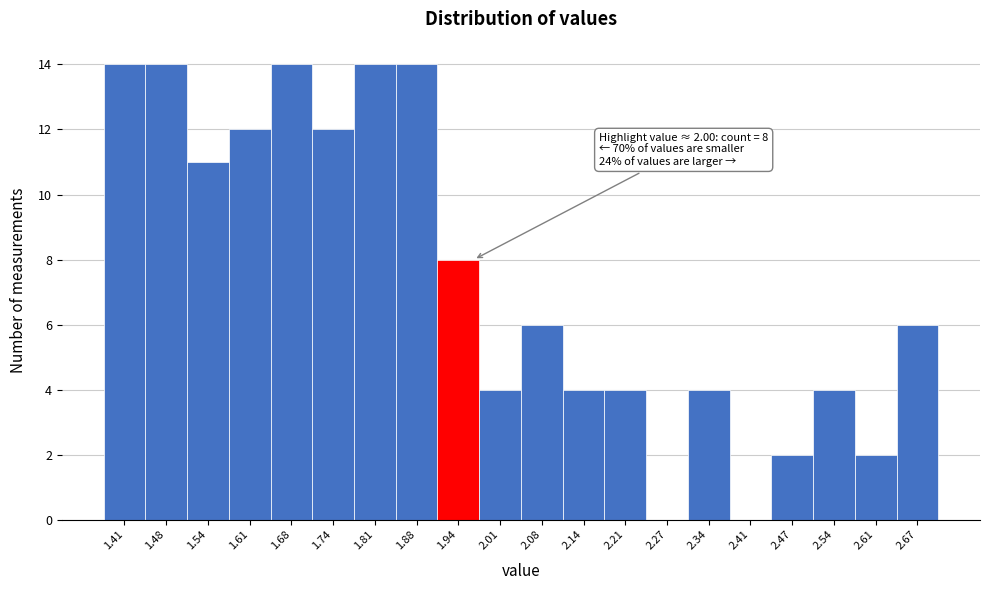

Reading left to right, what are all the values shown in this chart?

1.41=14	1.48=14	1.54=11	1.61=12	1.68=14	1.74=12	1.81=14	1.88=14	1.94=8	2.01=4	2.08=6	2.14=4	2.21=4	2.27=0	2.34=4	2.41=0	2.47=2	2.54=4	2.61=2	2.67=6